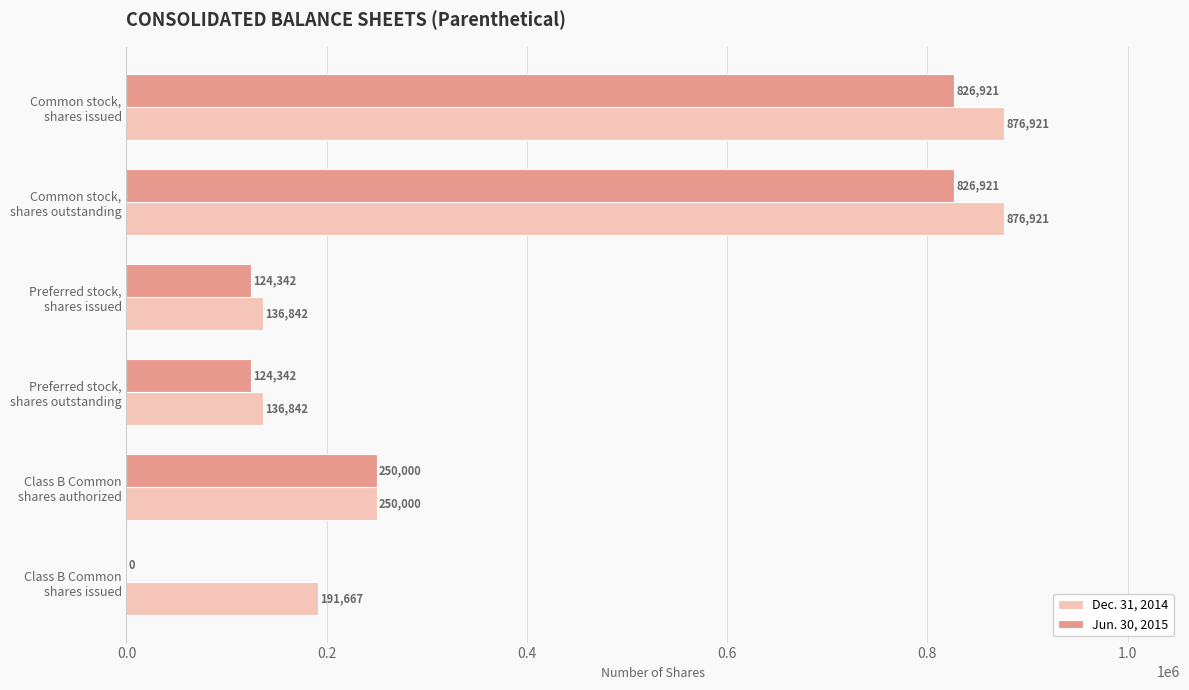

What is the maximum value for Dec. 31, 2014?

876921